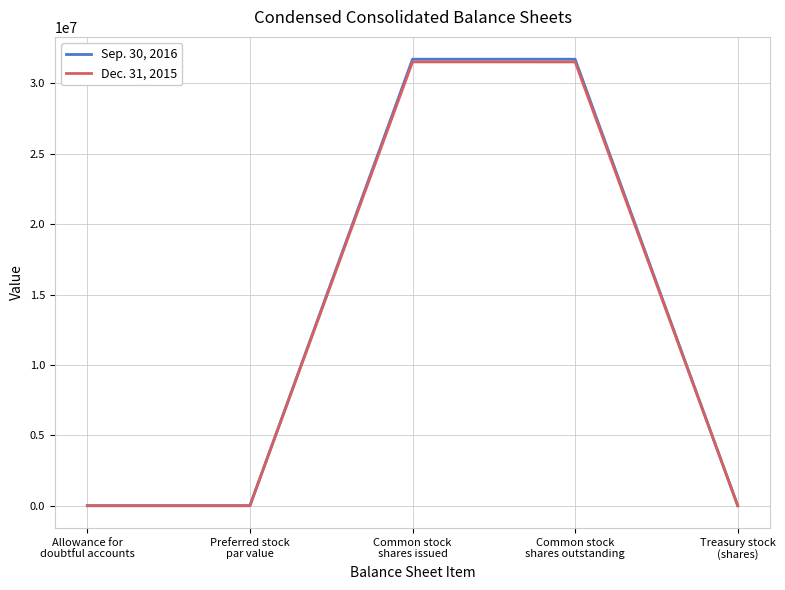

At which label does Dec. 31, 2015 first exceed 1089?

Common stock
shares issued